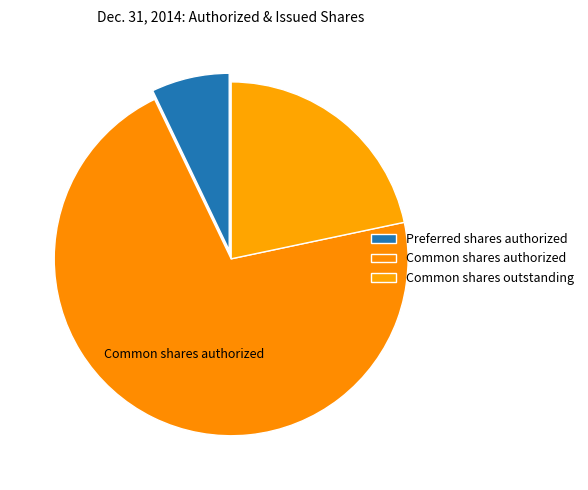

True or false: Preferred shares authorized accounts for 7% of the total.

True